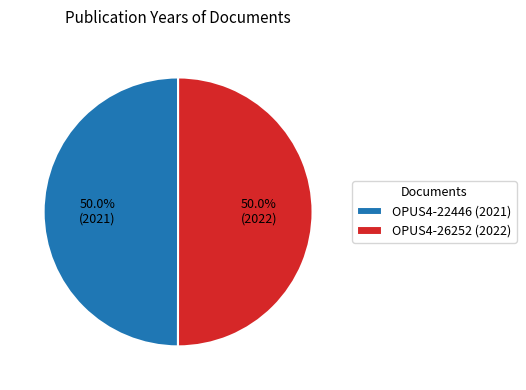

What percentage is the OPUS4-26252 (2022) slice, to the nearest percent?

50%